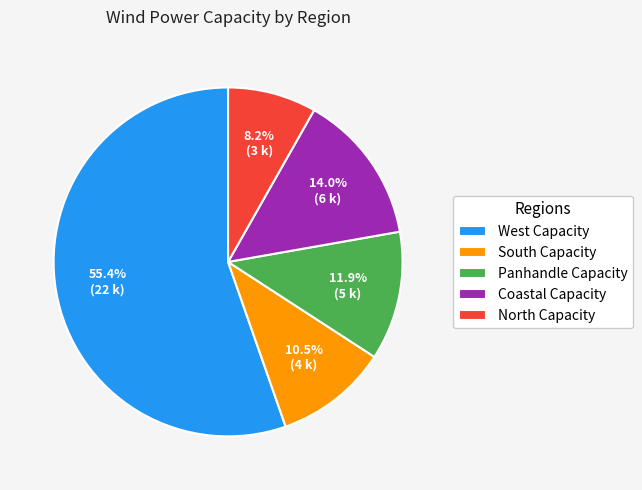

To the nearest percent, what is the average slice percentage?

20%